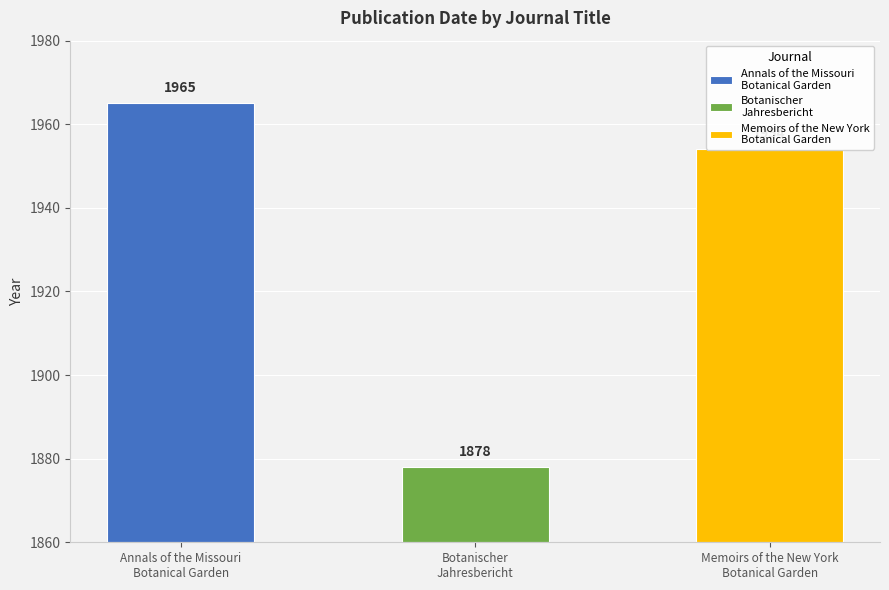

How many data points are less than 1954?

1